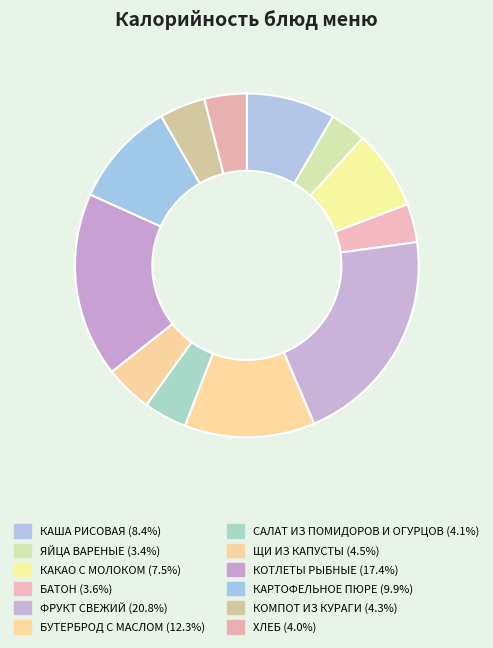

Combined, do САЛАТ ИЗ ПОМИДОРОВ И ОГУРЦОВ and КАША РИСОВАЯ account for over 50%?

No